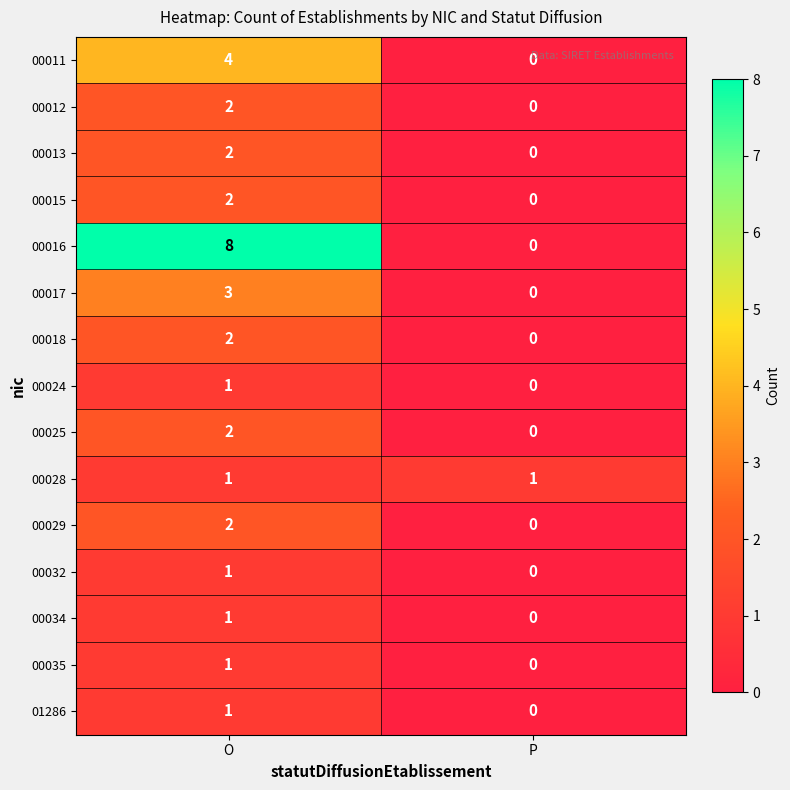

True or false: 00034 has a value of 0 at P.

True